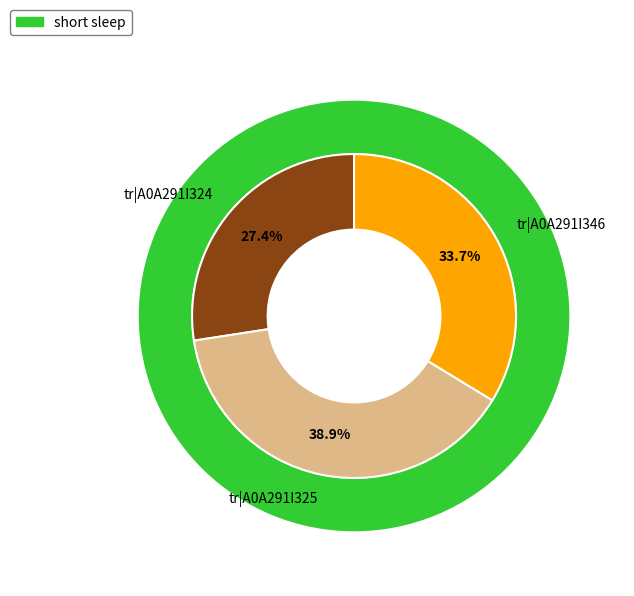

To the nearest percent, what percentage of the pie is tr|A0A291I346?

34%